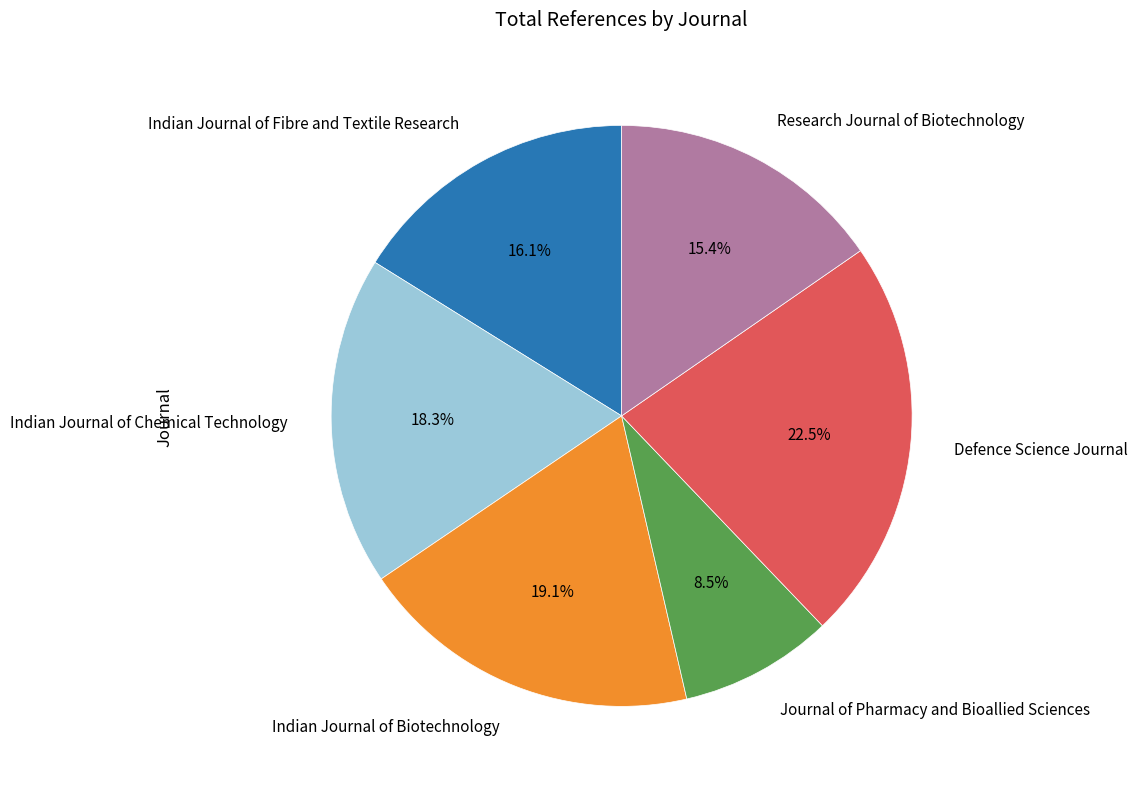

What percentage is the Research Journal of Biotechnology slice, to the nearest percent?

15%